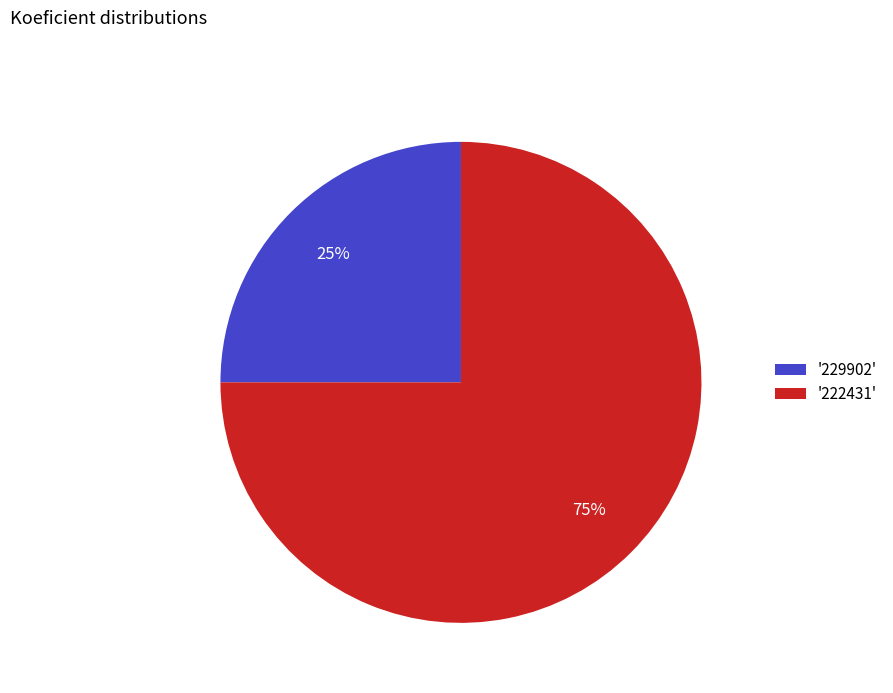

Does '229902' represent more than half of the total?

No